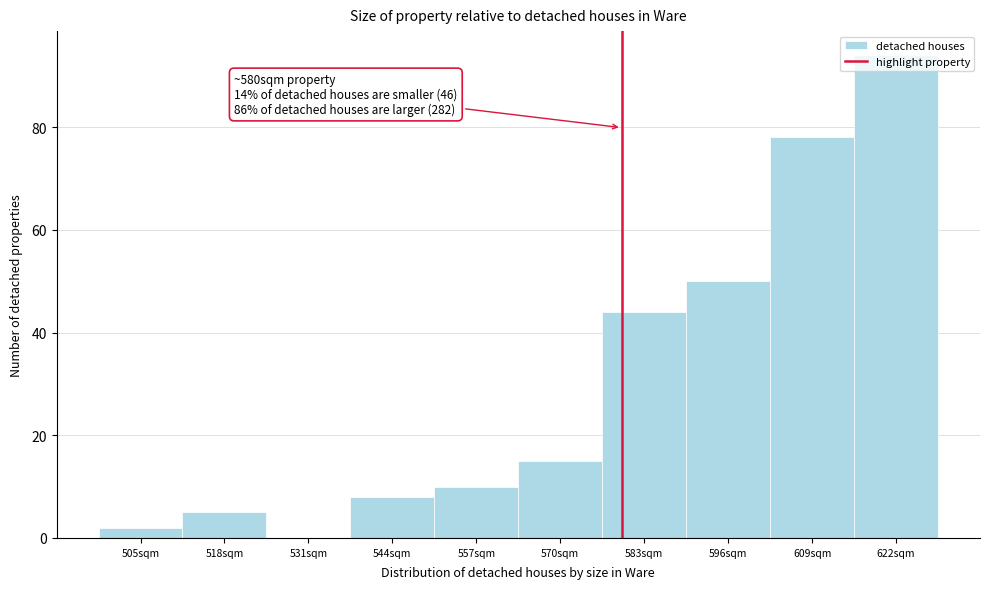

Over which range of the x-axis is the bar tallest?

616 to 629